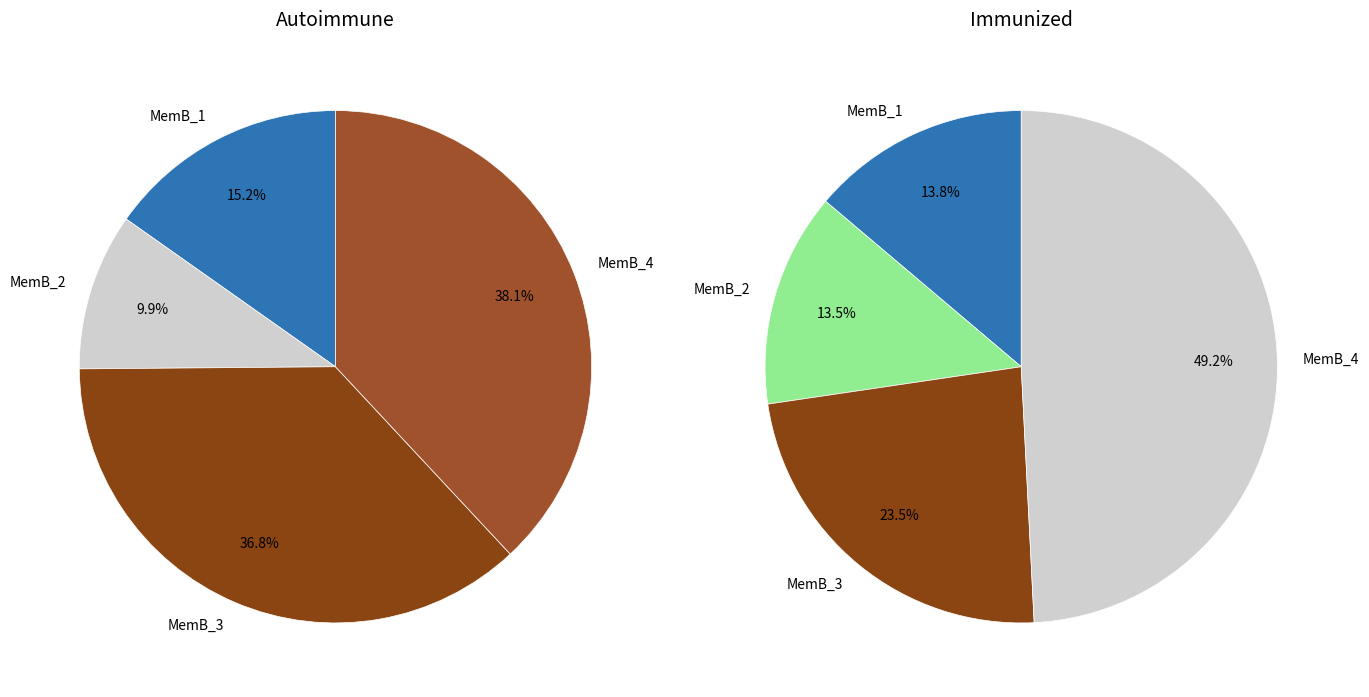

What percentage is the autoimmune_values slice, to the nearest percent?

14%